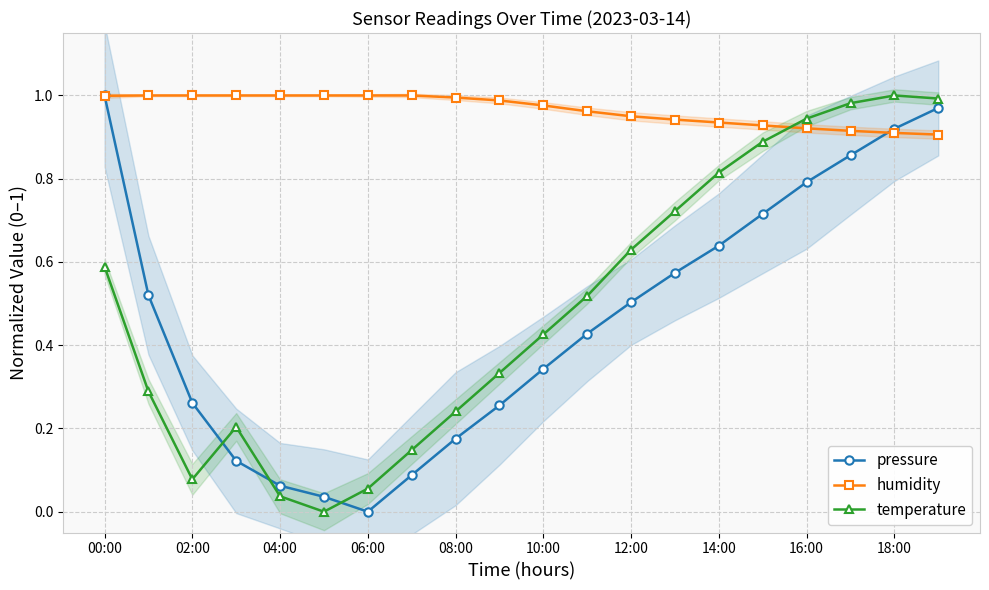

At how many categories does at least one series exceed 0?

20